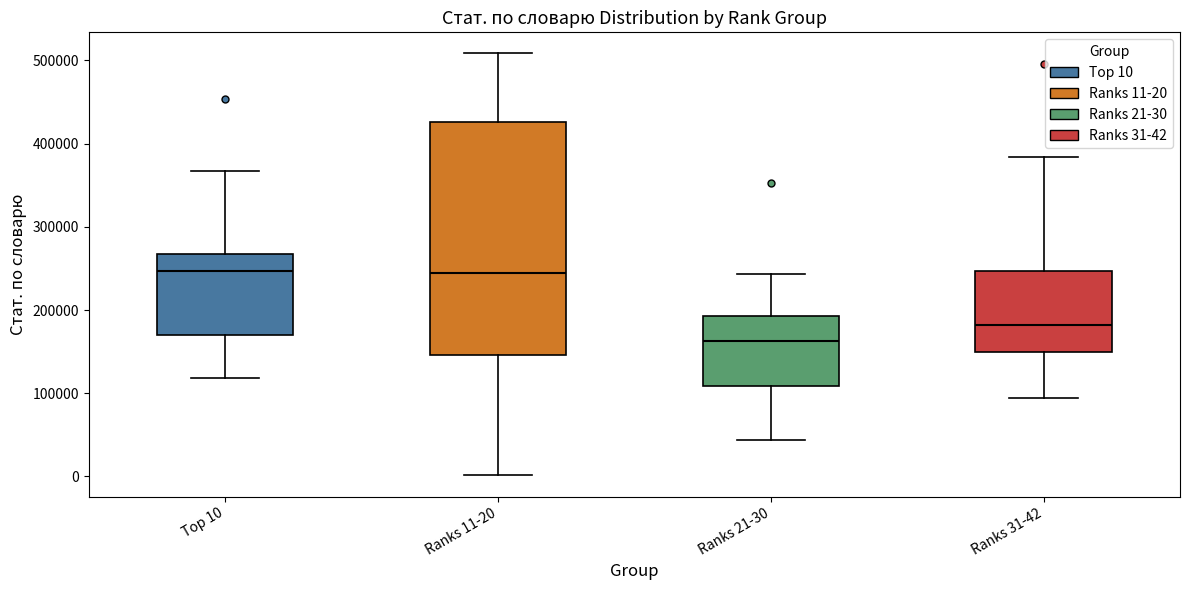

Where is the upper edge of the box for Ranks 21-30 on the y-axis? The values are not printed on the chart, so give them approximately, as read against the axis.

190000